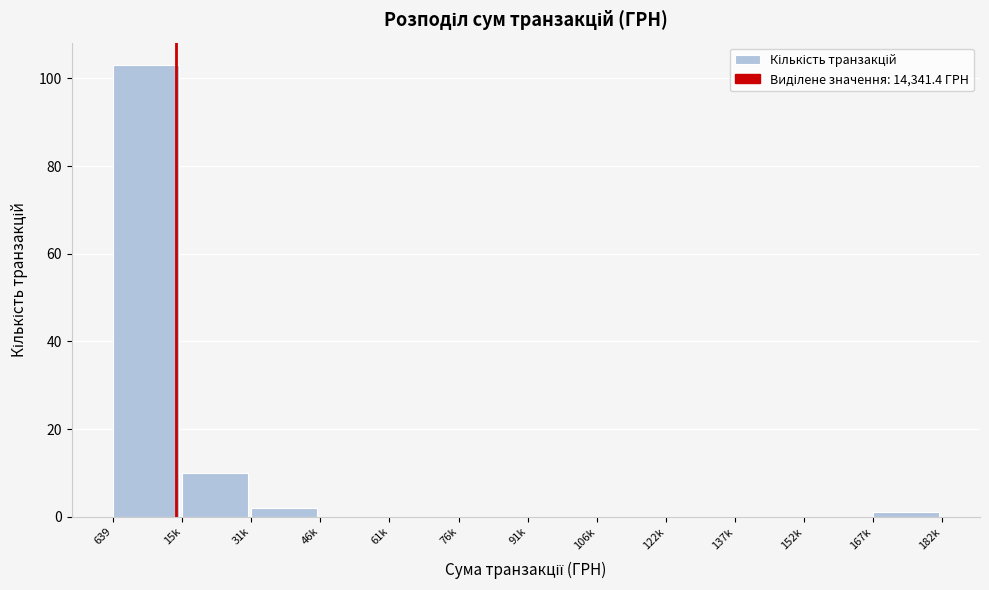

Reading right to left, extract all data points from this chart.

167k=1	152k=0	137k=0	122k=0	106k=0	91k=0	76k=0	61k=0	46k=0	31k=2	15k=10	639=103